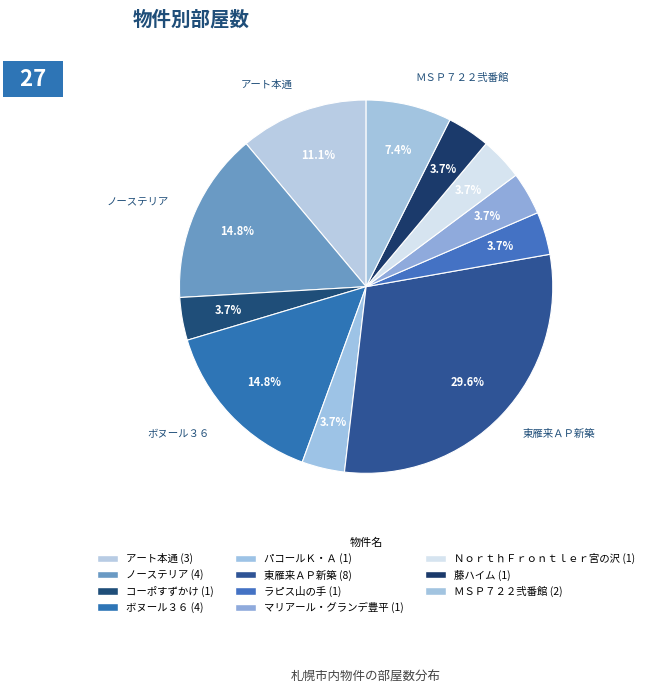

To the nearest percent, what portion does ボヌール３６ represent?

15%